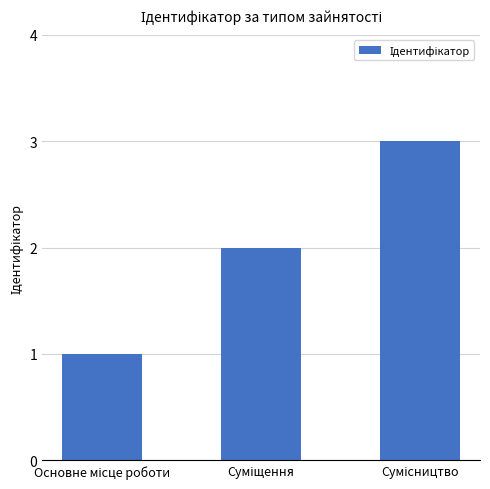

What is the greatest value displayed?

3